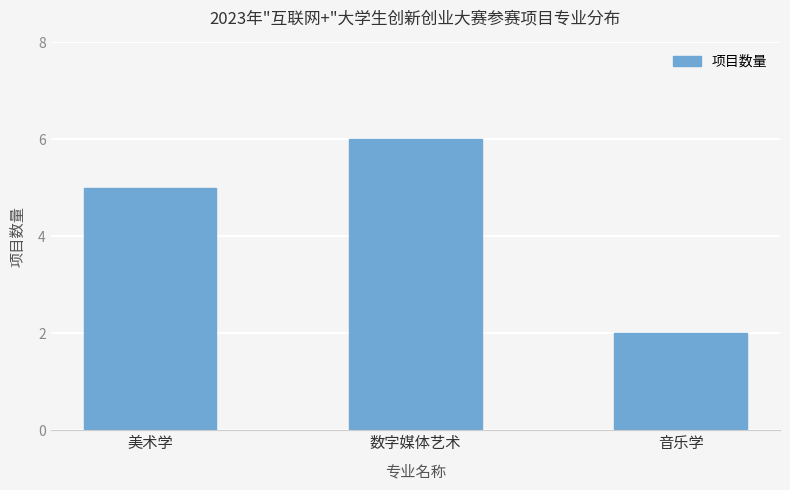

What is the maximum value shown in the chart?

6